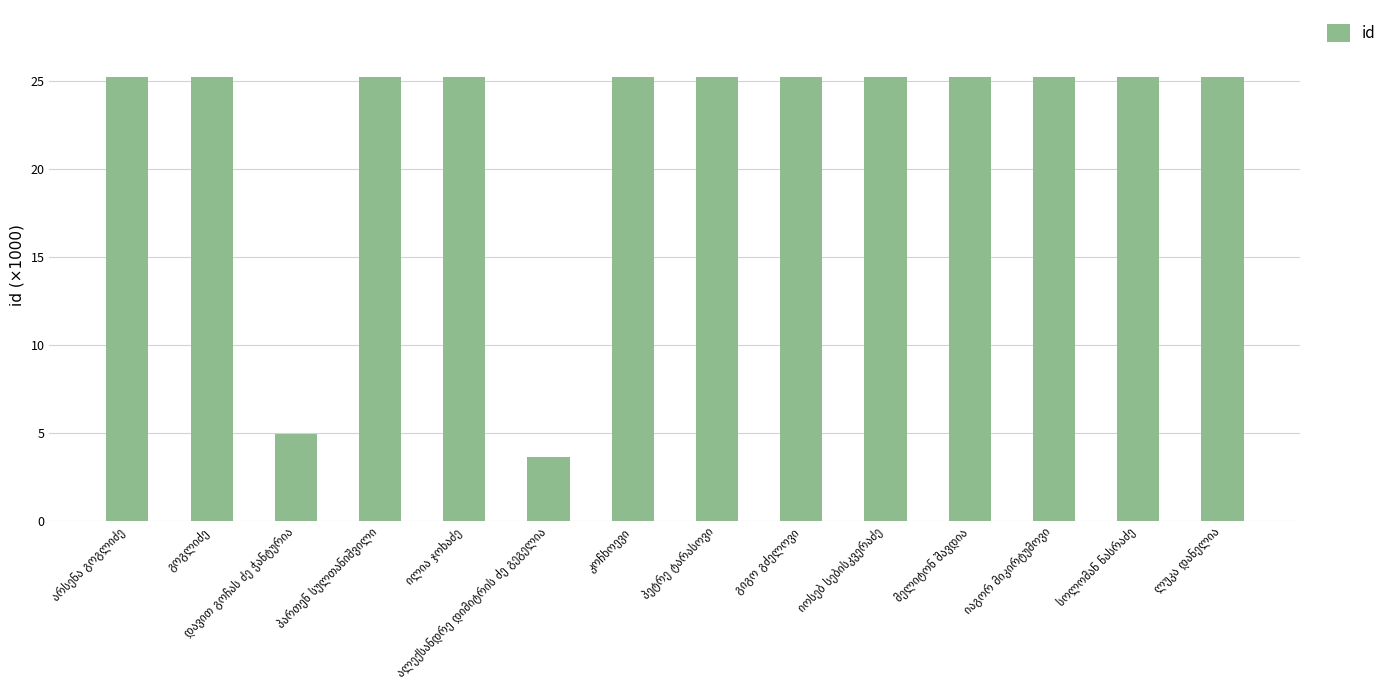

What is the value of the 9th bar from the left?

25.2